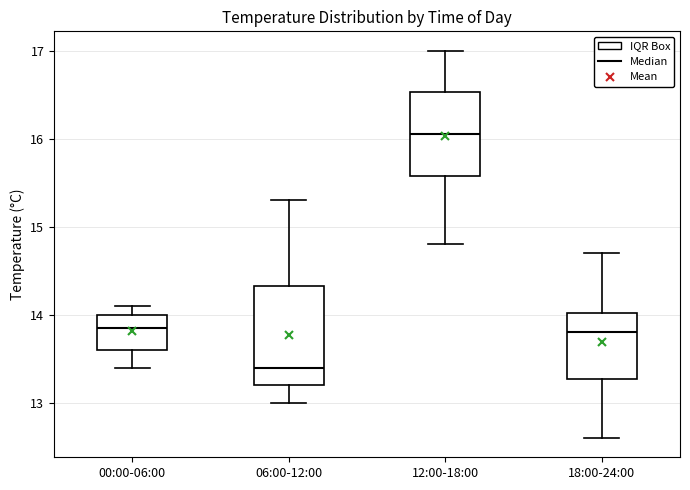

Reading left to right, transcribe this box plot: for each box, give where its median line is, the range the box spans, and where its two whiskers end, as read against the y-axis. The values are not printed on the chart, so give them approximately, as read against the axis.

00:00-06:00: median 13.9, box 13.6 to 14.0, whiskers 13.4 to 14.1
06:00-12:00: median 13.4, box 13.2 to 14.3, whiskers 13.0 to 15.3
12:00-18:00: median 16.1, box 15.6 to 16.5, whiskers 14.8 to 17.0
18:00-24:00: median 13.8, box 13.3 to 14.0, whiskers 12.6 to 14.7